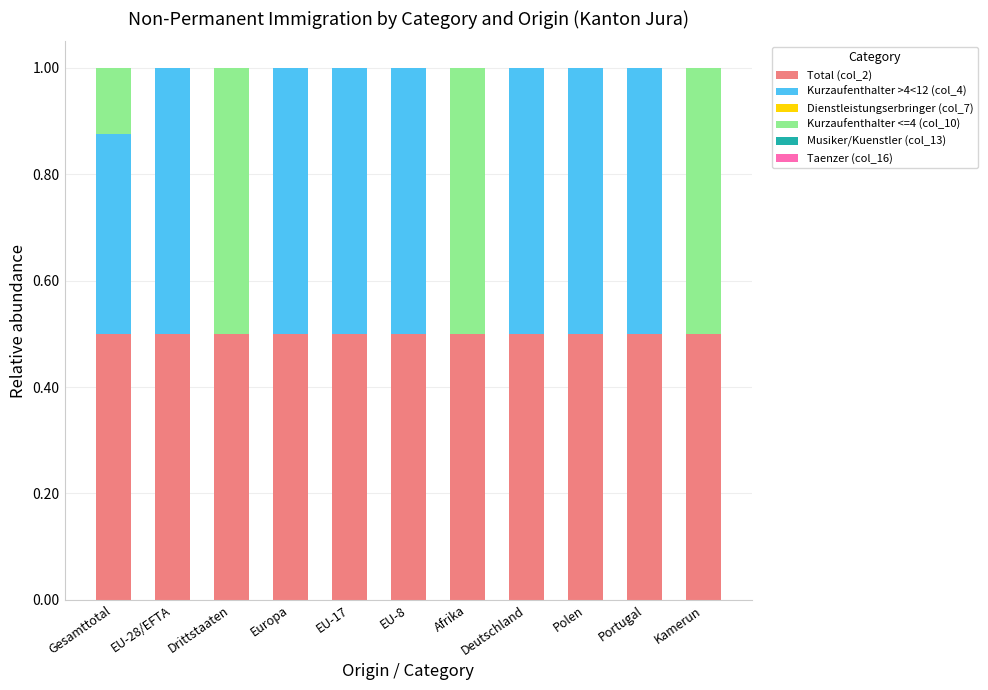

How many data points does each series have?

11